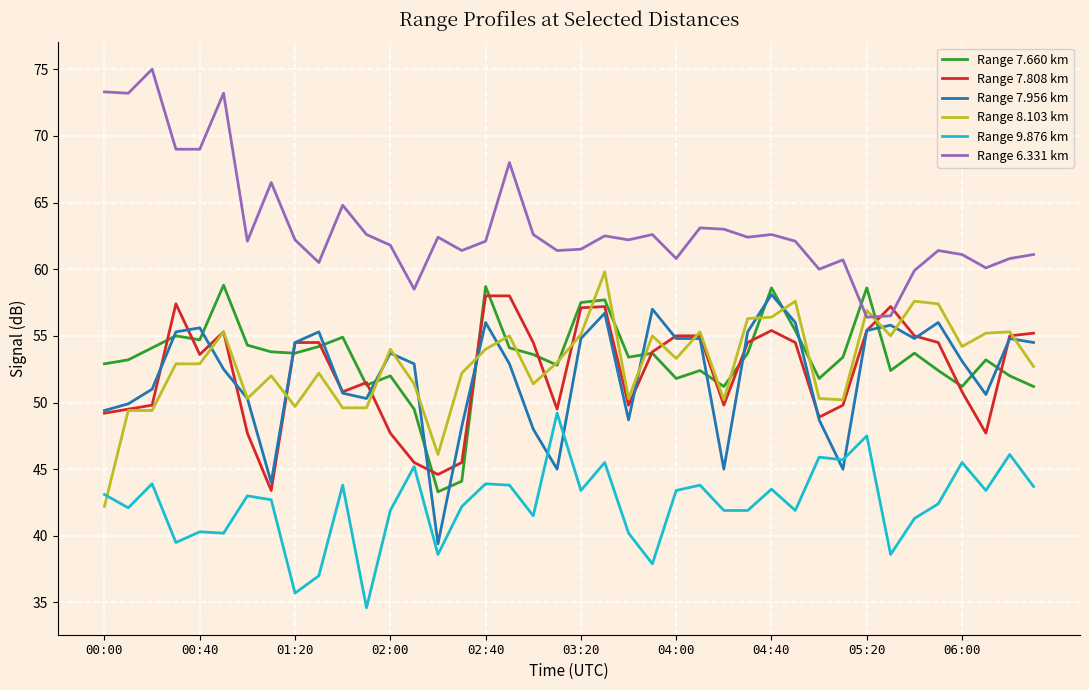

After their last crossing, which series has the higher values: Range 6.331 km or Range 8.103 km?

Range 6.331 km